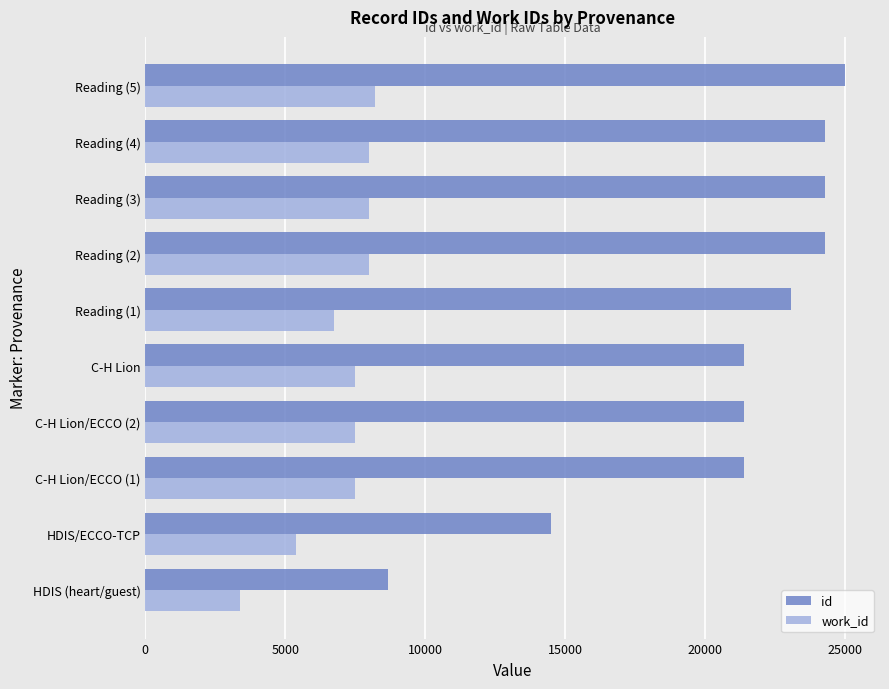

Rank the series by their average value, from lowest to highest.

work_id, id